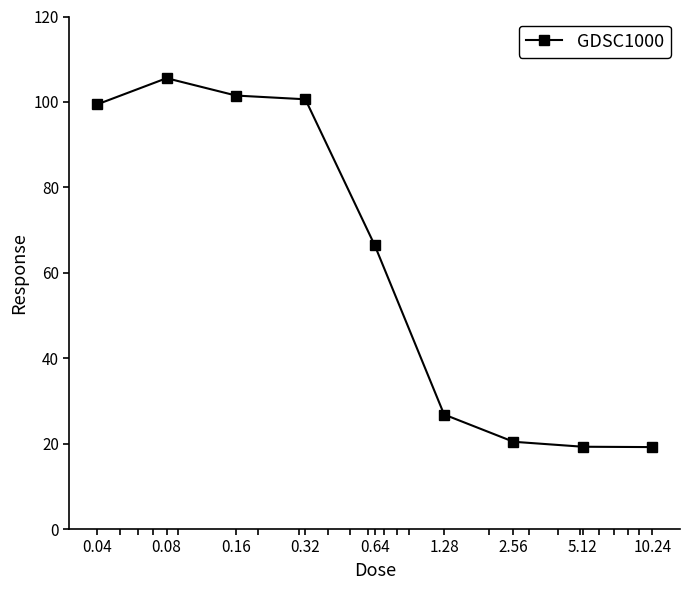

True or false: the data has more than 0 interior local peaks.

True